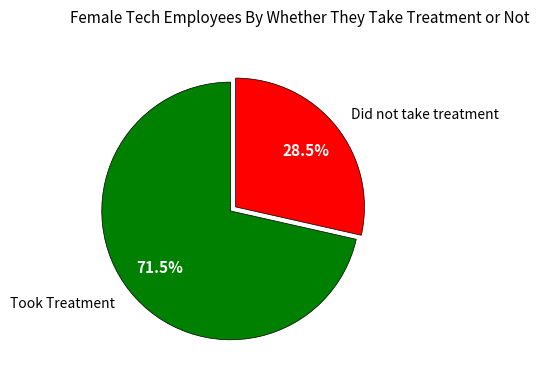

Is there a majority slice in this chart?

Yes